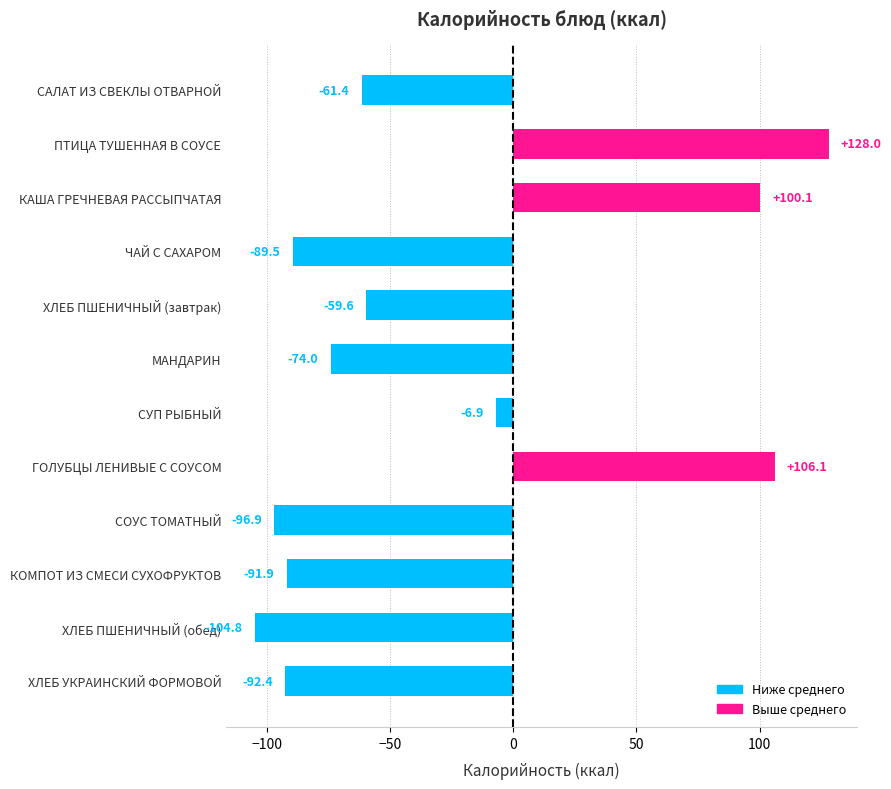

What is the sum of the values at МАНДАРИН and ХЛЕБ УКРАИНСКИЙ ФОРМОВОЙ?

-166.4